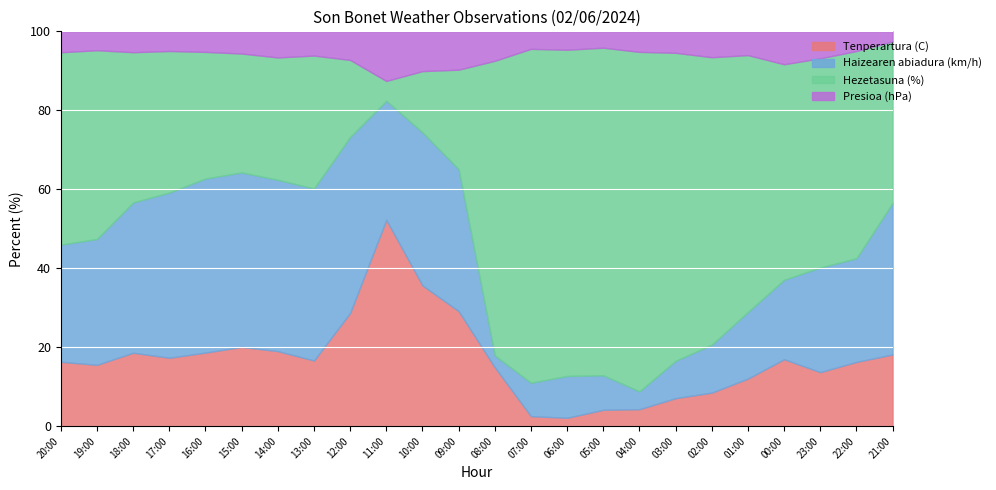

Is it true that Tenperartura (C) equals 9.0 at 23:00?

False